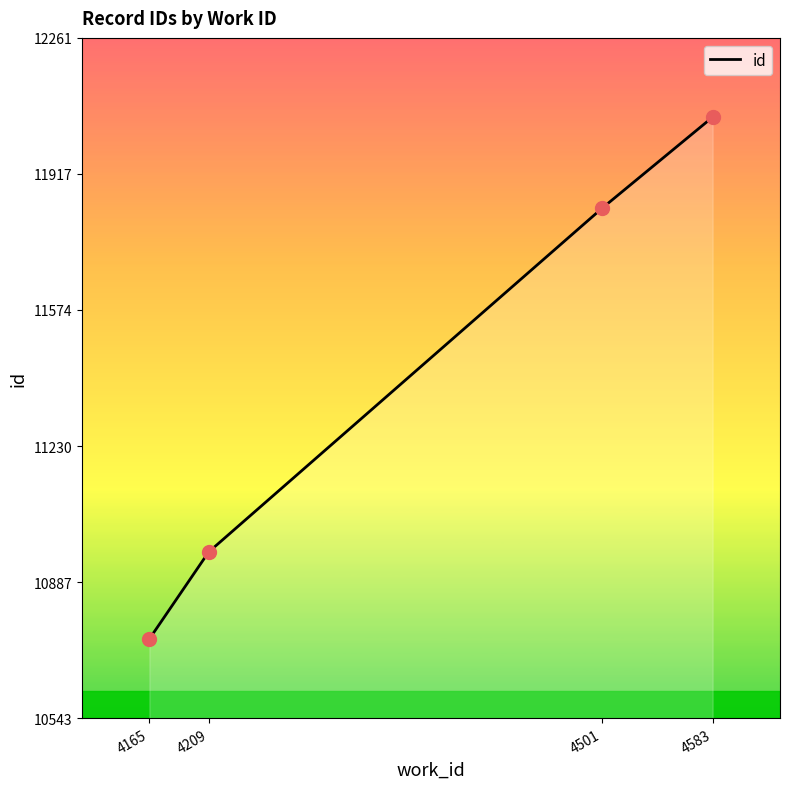

Which has a higher value, 4209 or 4165?

4209